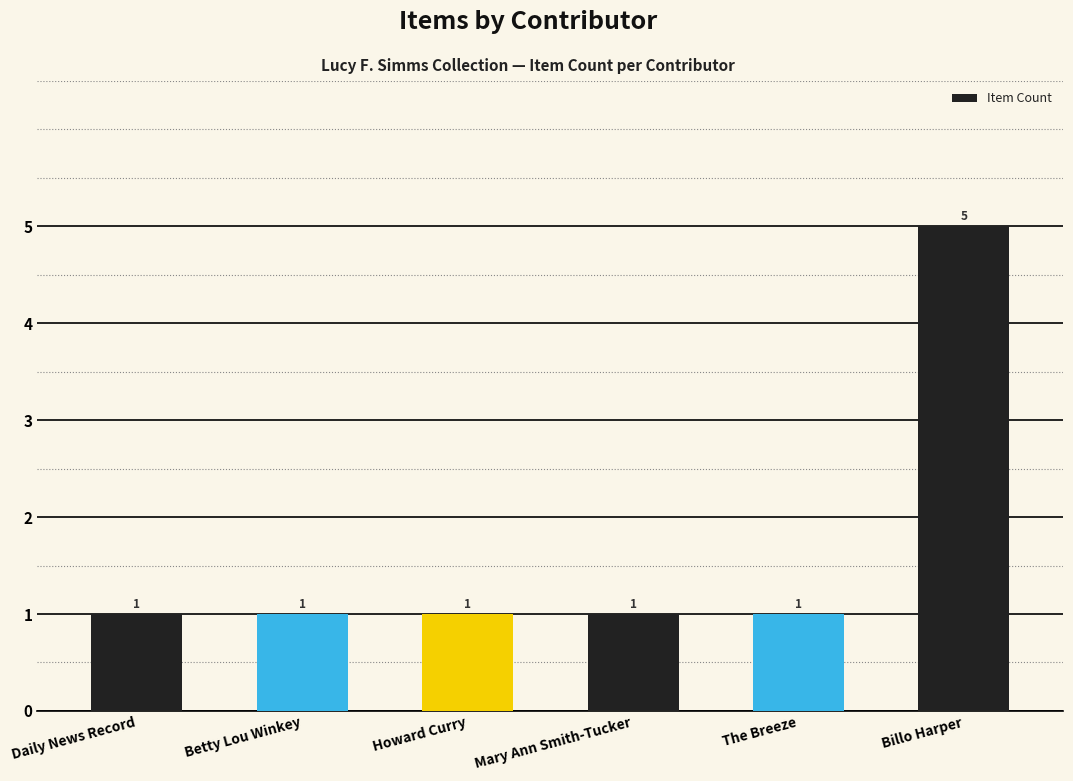

What is the greatest value displayed?

5